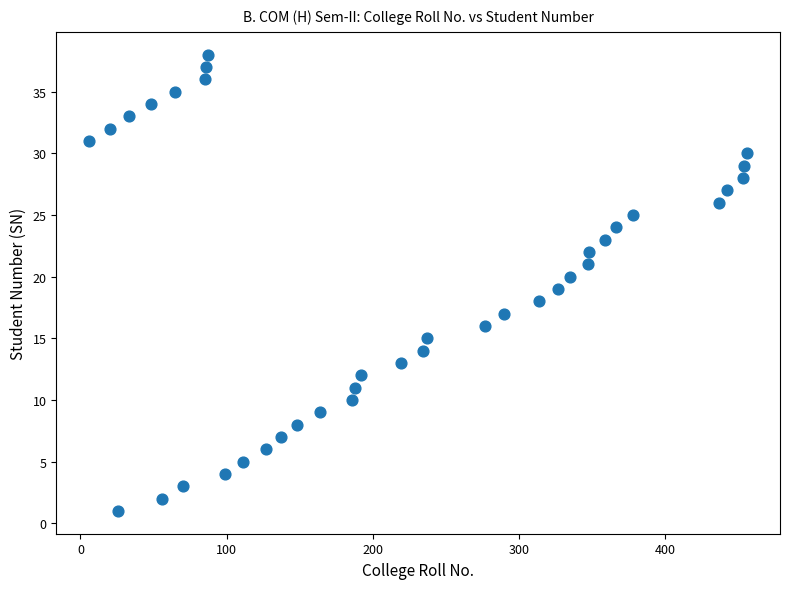

What is the range of X values (max minus min)?

450